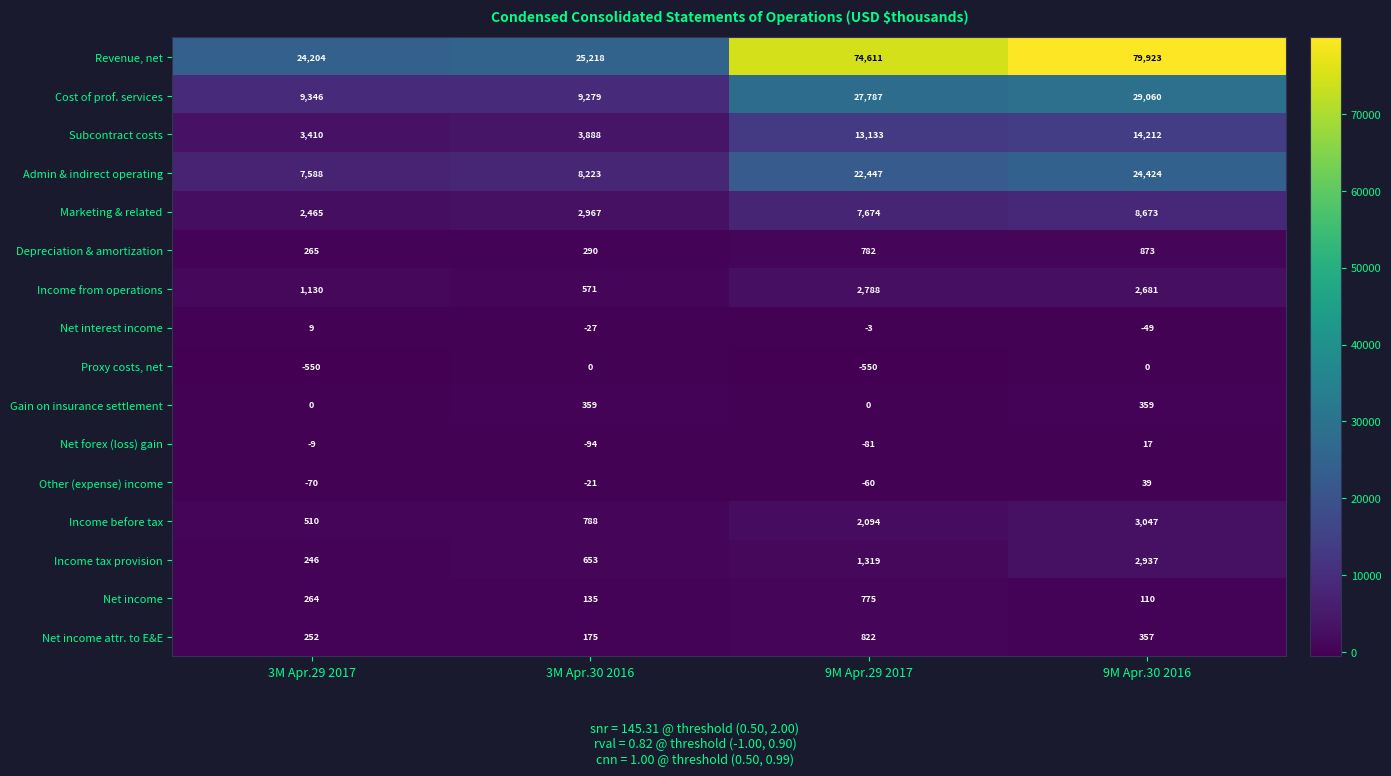

Which series has the widest spread of values?

Revenue, net